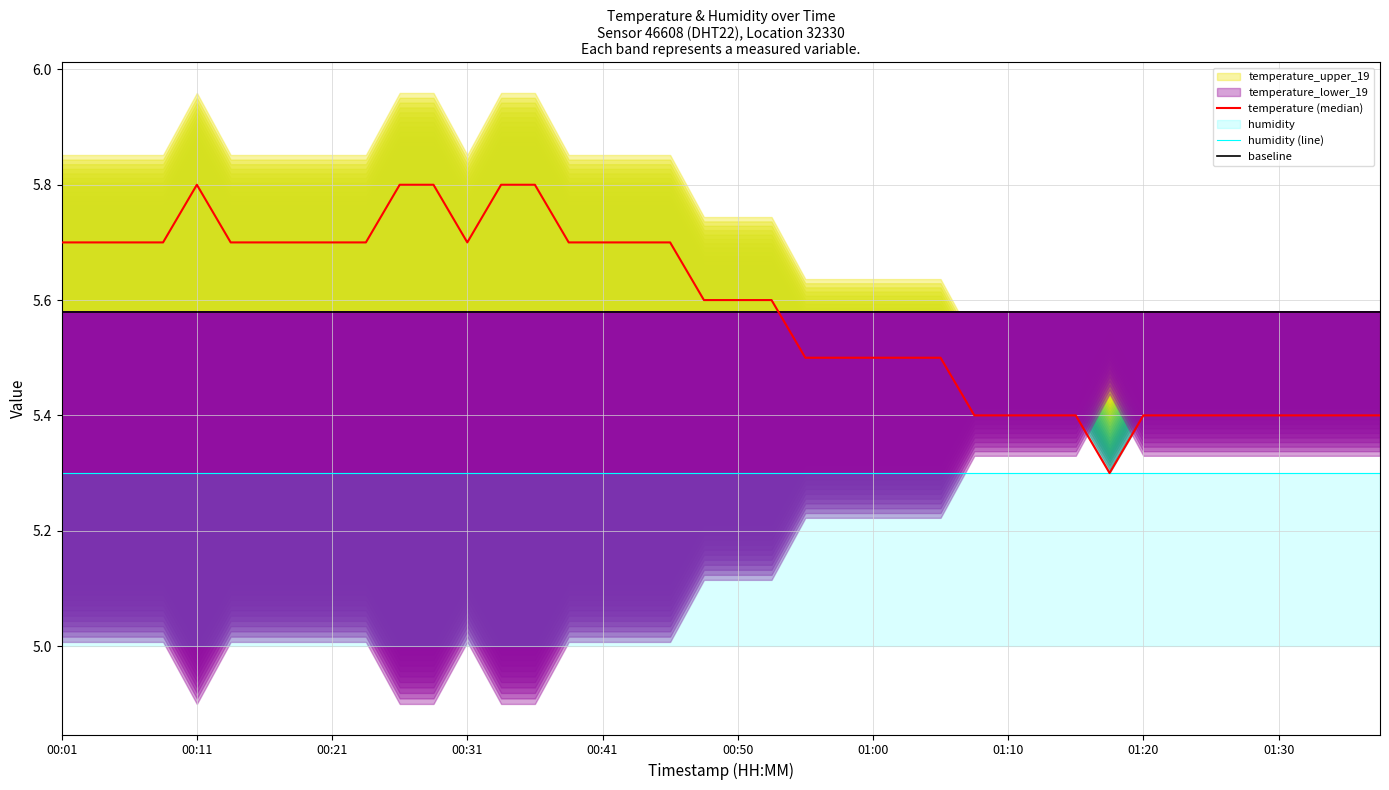

Reading left to right, transcribe all the data shown in this chart.

00:01=5.7	00:04=5.7	00:06=5.7	00:09=5.7	00:11=5.8	00:14=5.7	00:16=5.7	00:18=5.7	00:21=5.7	00:23=5.7	00:26=5.8	00:28=5.8	00:31=5.7	00:33=5.8	00:36=5.8	00:38=5.7	00:41=5.7	00:43=5.7	00:46=5.7	00:48=5.6	00:50=5.6	00:53=5.6	00:55=5.5	00:58=5.5	01:00=5.5	01:03=5.5	01:05=5.5	01:08=5.4	01:10=5.4	01:13=5.4	01:15=5.4	01:18=5.3	01:20=5.4	01:22=5.4	01:25=5.4	01:27=5.4	01:30=5.4	01:32=5.4	01:35=5.4	01:37=5.4